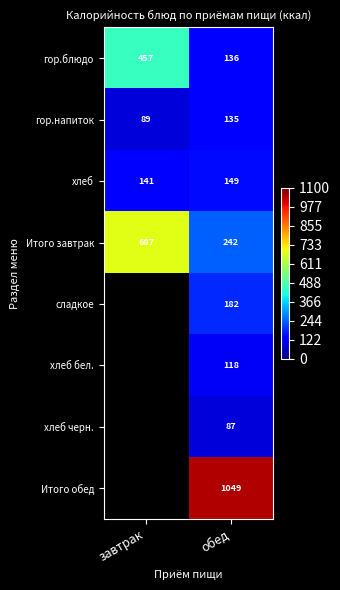

Which category has the lowest value in the гор.блюдо series?

обед